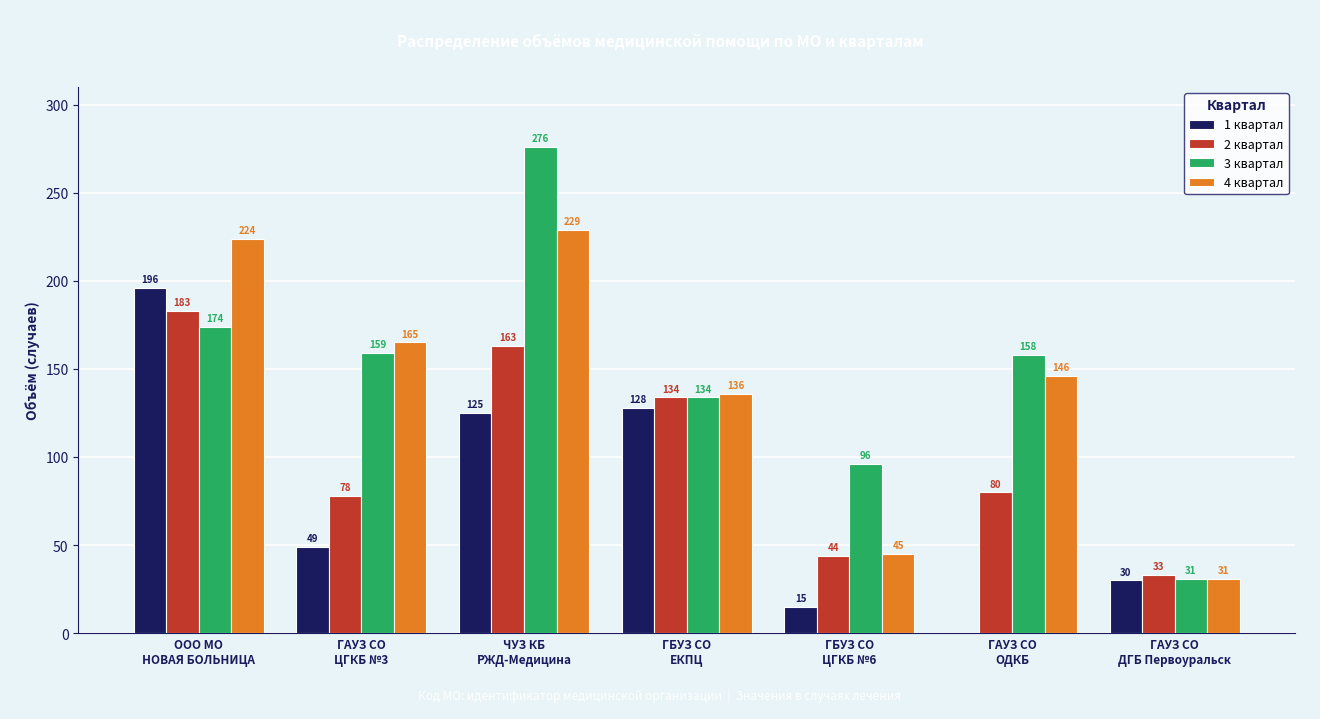

What value does the 3 квартал series have at ГАУЗ СО
ОДКБ, to the nearest 50?

150